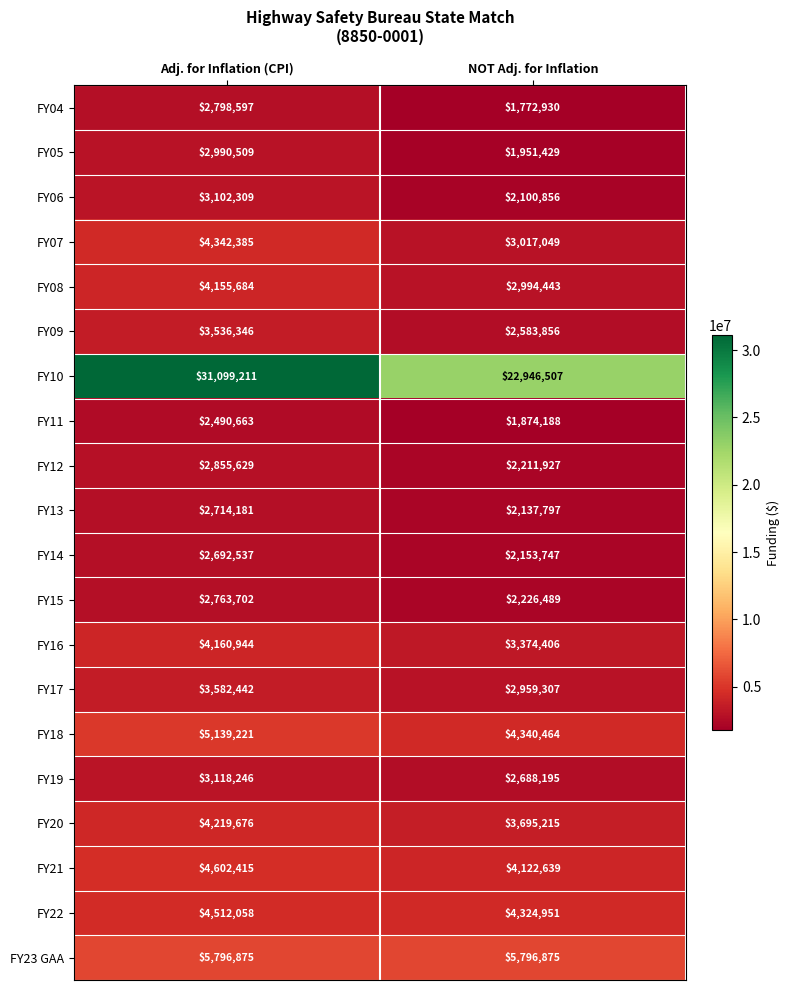

Count the number of categories in the chart.

2